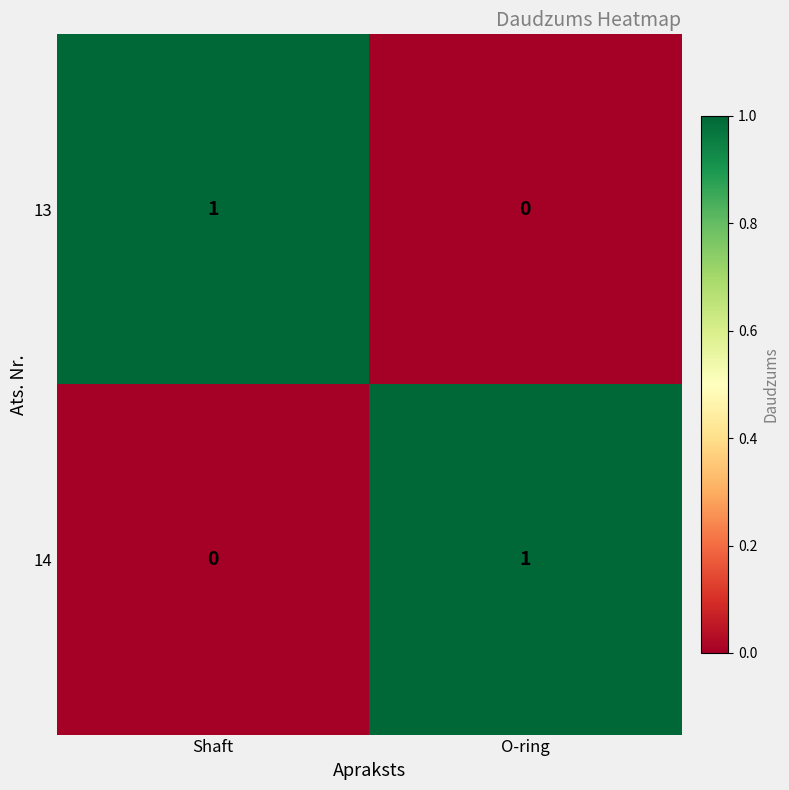

What is the spread (max minus min) of values at Shaft?

1